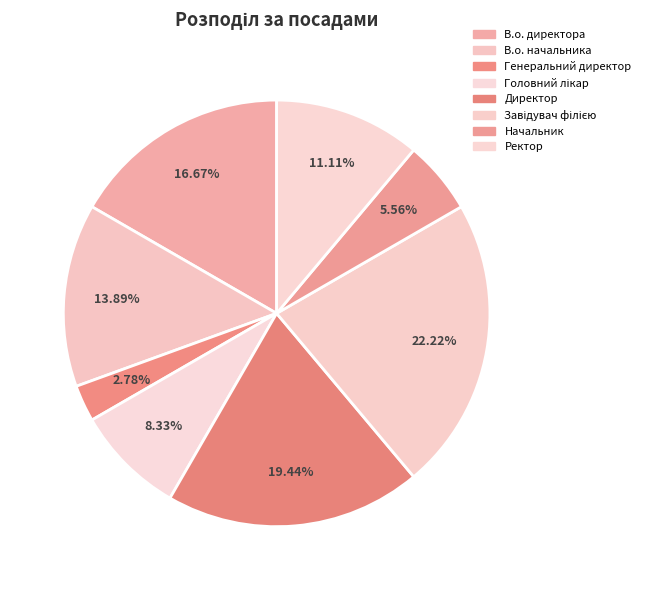

What is the ratio of the value at Директор to the value at Ректор?

1.8